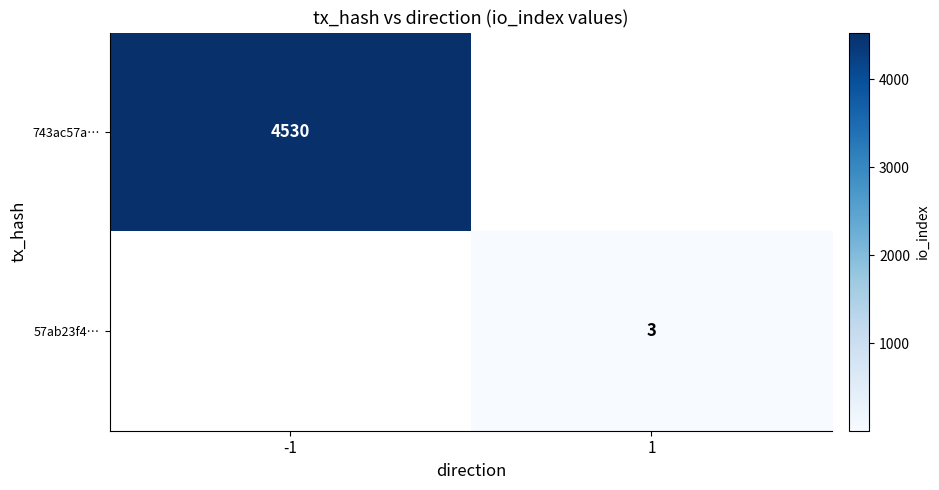

The value of 57ab23f4… at 1 is 3. True or false?

True